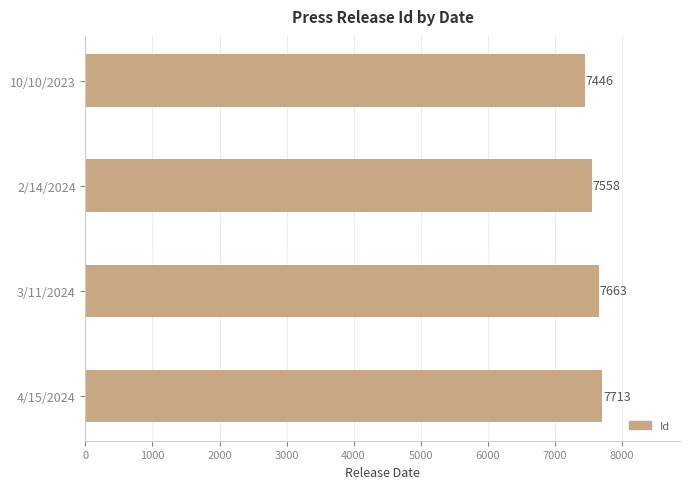

Reading bottom to top, list all the values displayed in this chart.

4/15/2024=7713	3/11/2024=7663	2/14/2024=7558	10/10/2023=7446